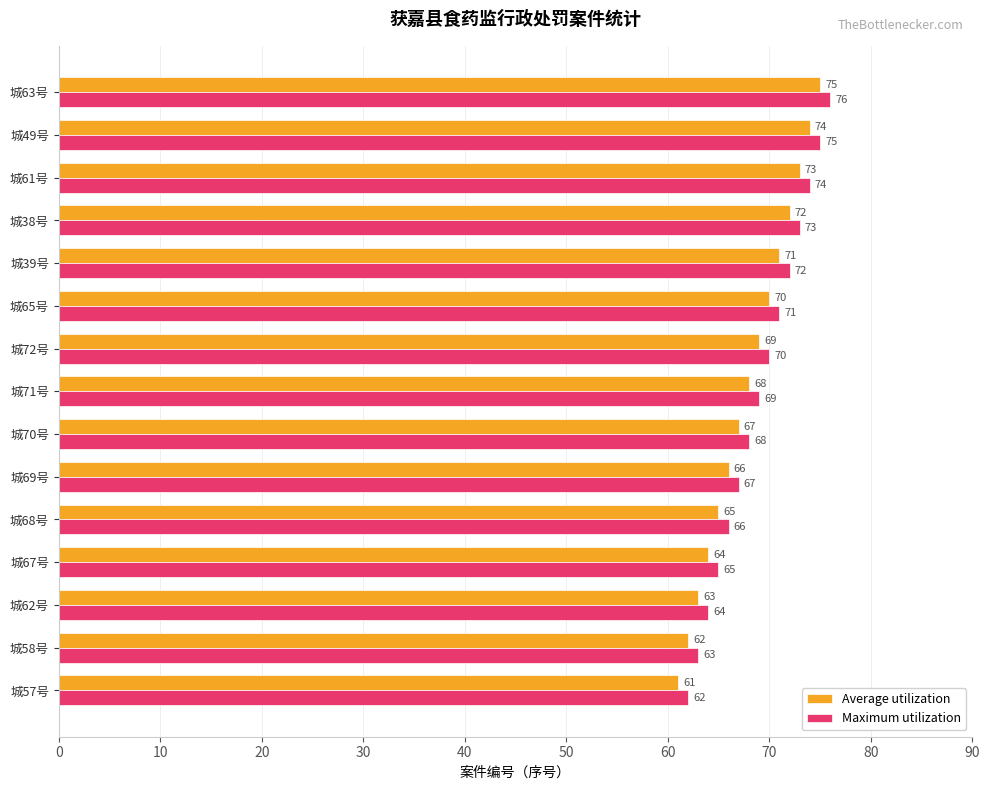

At which label is Maximum utilization closest to 69?

城71号